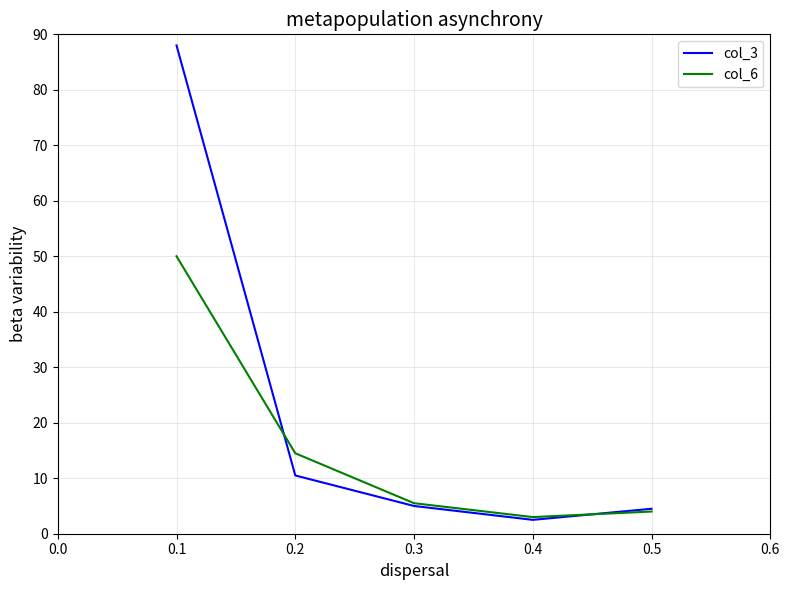

What is the minimum value shown in the chart?

2.5